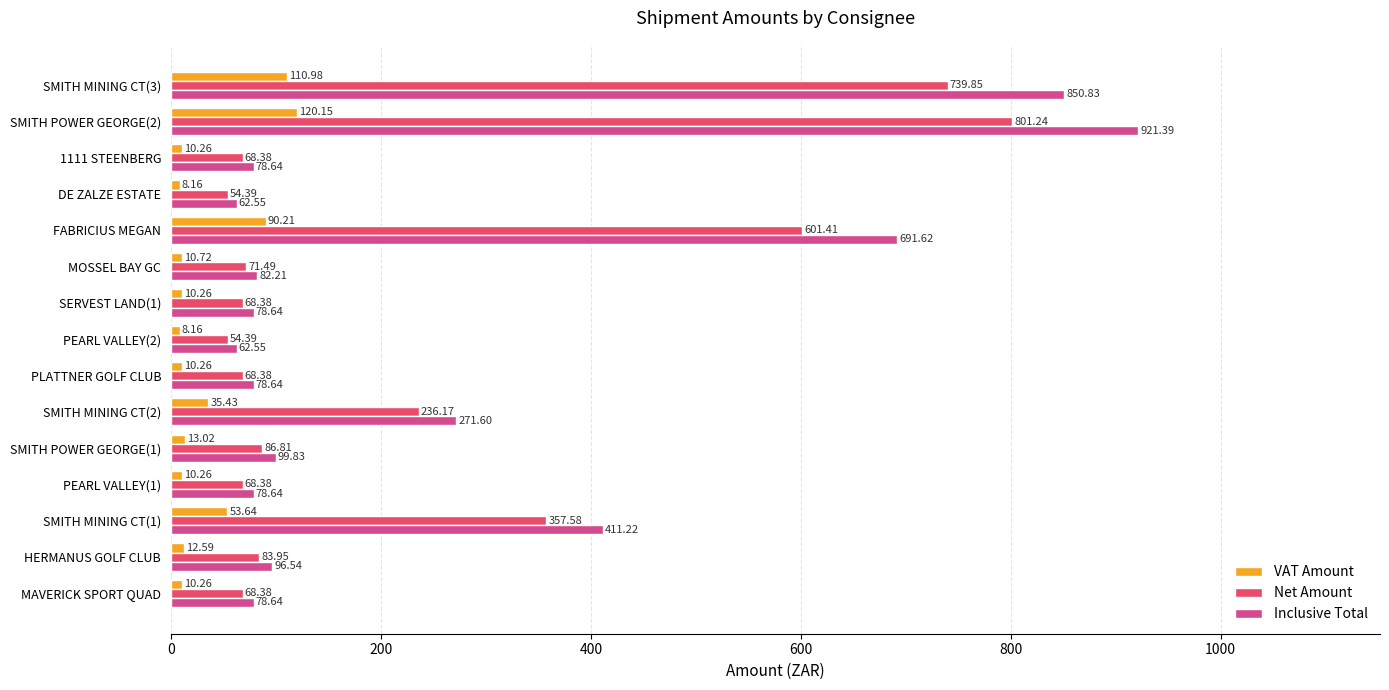

Rank the series at PEARL VALLEY(1) from lowest to highest value.

VAT Amount, Net Amount, Inclusive Total